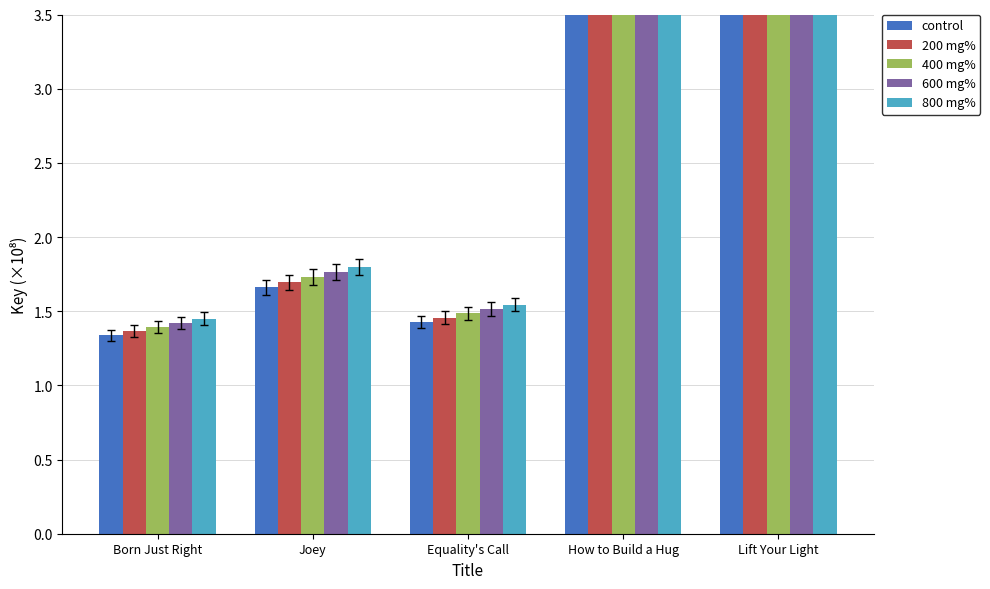

Which series has the largest total across all categories?

800 mg%